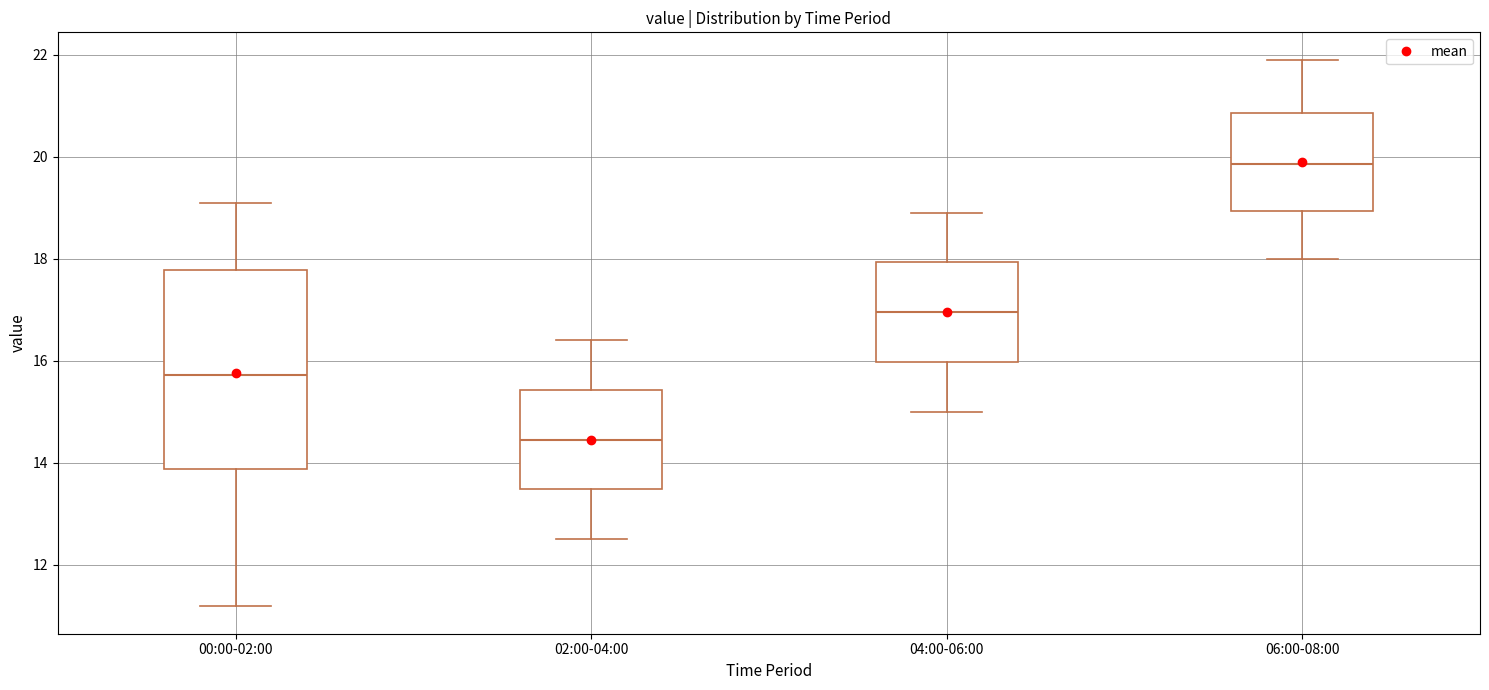

Where is the upper edge of the box for 02:00-04:00 on the y-axis? The values are not printed on the chart, so give them approximately, as read against the axis.

15.4